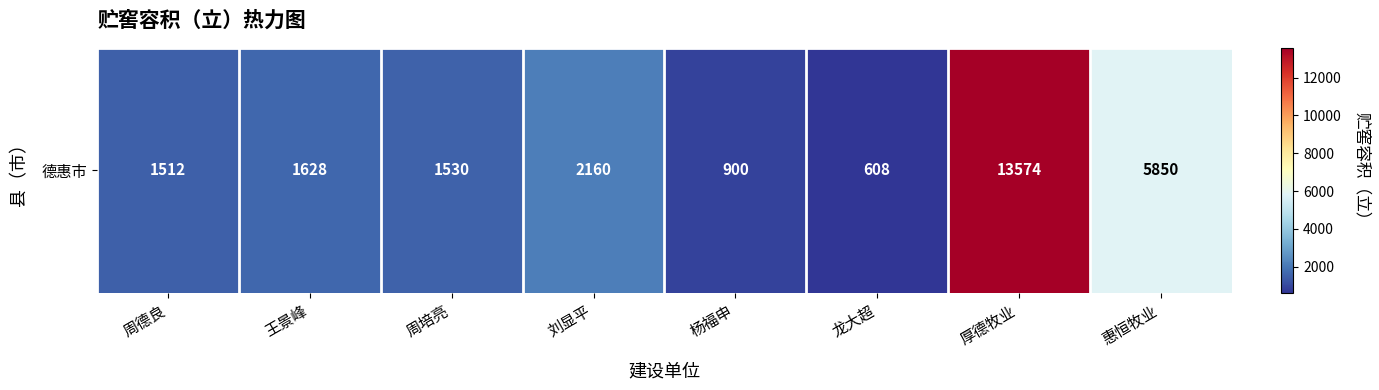

How many data points are above 1628?

3